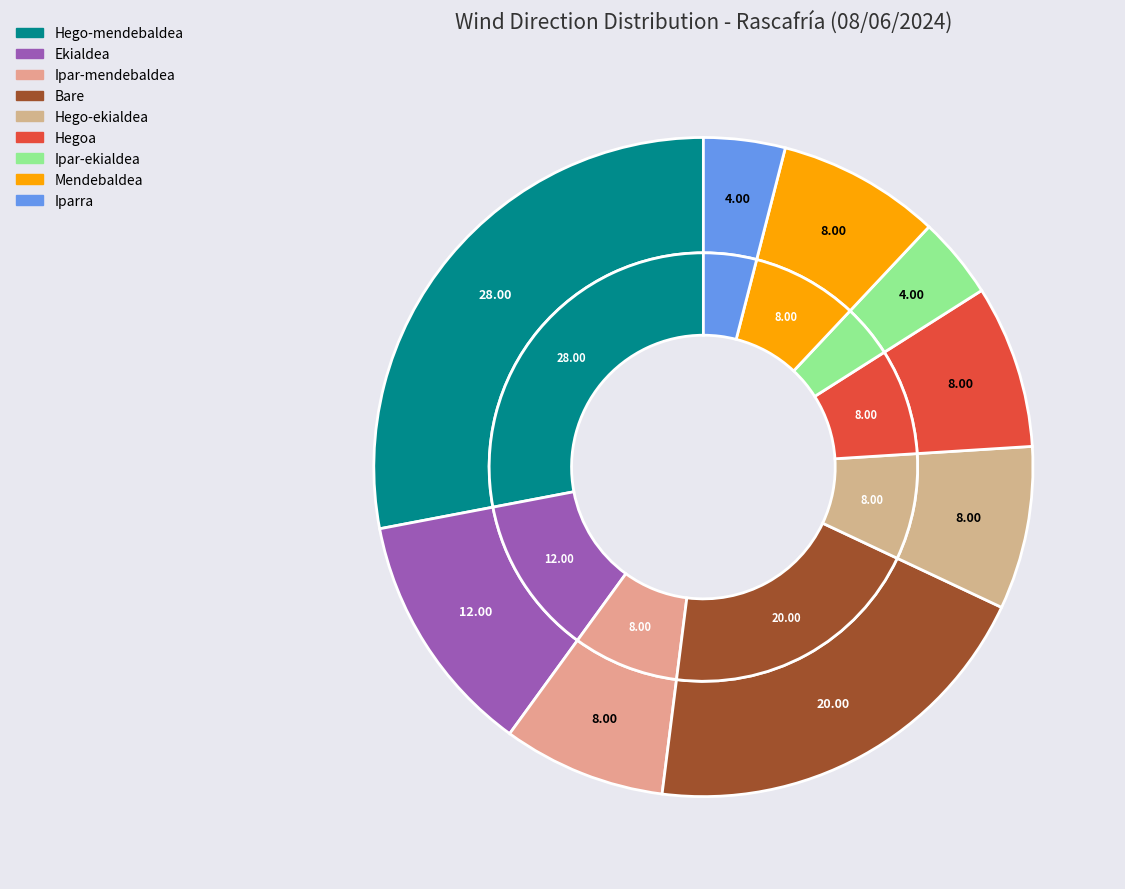

True or false: Hego-ekialdea accounts for 8% of the total.

True